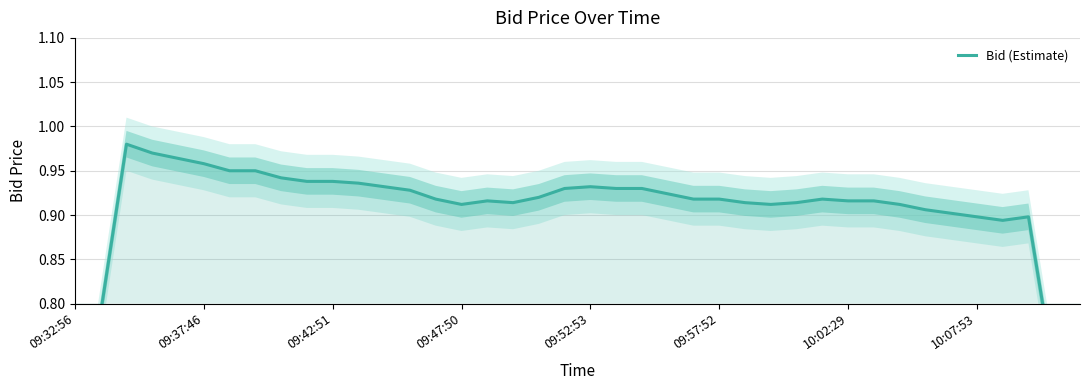

What is the minimum value shown in the chart?

0.5